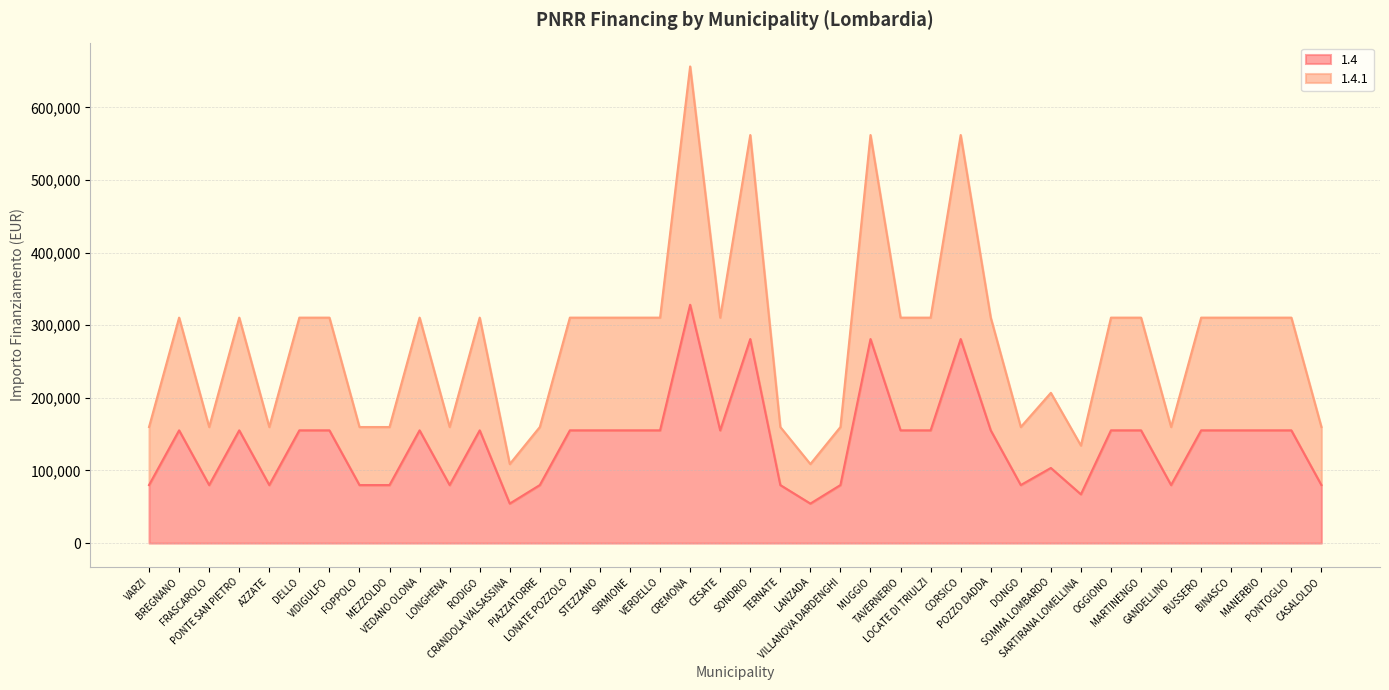

How many interior local valleys does the 1.4 series have?

9